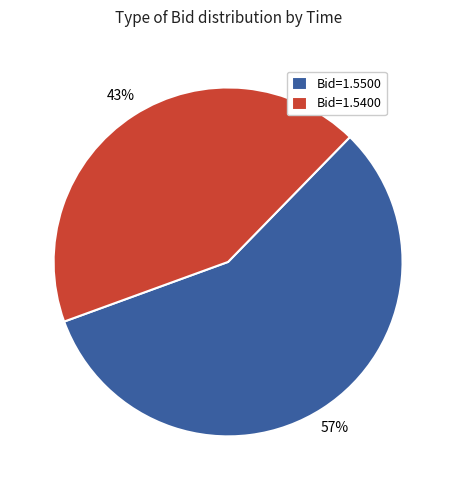

How many segments does this pie chart have?

2